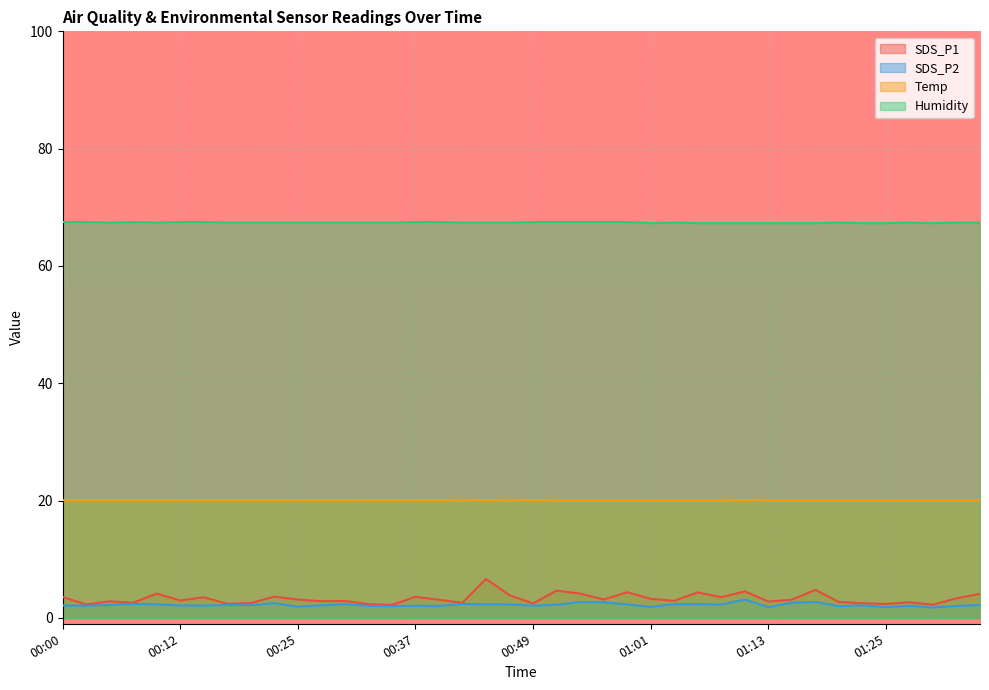

Reading left to right, transcribe all the data shown in this chart.

SDS_P1: 3.6	2.3	2.8	2.6	4.2	3.0	3.5	2.4	2.5	3.6	3.1	2.9	2.9	2.3	2.2	3.6	3.1	2.6	6.7	3.9	2.5	4.7	4.2	3.1	4.4	3.2	2.9	4.3	3.5	4.5	2.8	3.1	4.8	2.7	2.5	2.4	2.7	2.2	3.4	4.1
SDS_P2: 2.1	2.1	2.2	2.4	2.3	2.1	2.1	2.2	2.2	2.5	1.9	2.1	2.3	2.0	2.0	2.1	2.0	2.4	2.3	2.3	2.1	2.2	2.7	2.7	2.3	1.9	2.4	2.4	2.3	3.1	1.8	2.6	2.7	2.0	2.1	1.8	2.1	1.8	2.0	2.2
Temp: 20.1	20.1	20.1	20.1	20.1	20.1	20.1	20.1	20.1	20.1	20.1	20.1	20.1	20.1	20.1	20.1	20.1	20.0	20.1	20.0	20.1	20.0	20.0	20.0	20.0	20.0	20.0	20.0	20.0	20.1	20.0	20.0	20.0	20.0	20.0	20.0	20.0	20.0	20.0	20.0
Humidity: 67.5	67.5	67.4	67.5	67.4	67.5	67.5	67.4	67.4	67.4	67.4	67.4	67.4	67.4	67.4	67.5	67.5	67.4	67.4	67.4	67.5	67.5	67.5	67.5	67.5	67.3	67.4	67.3	67.3	67.3	67.3	67.3	67.3	67.4	67.3	67.3	67.4	67.3	67.4	67.4